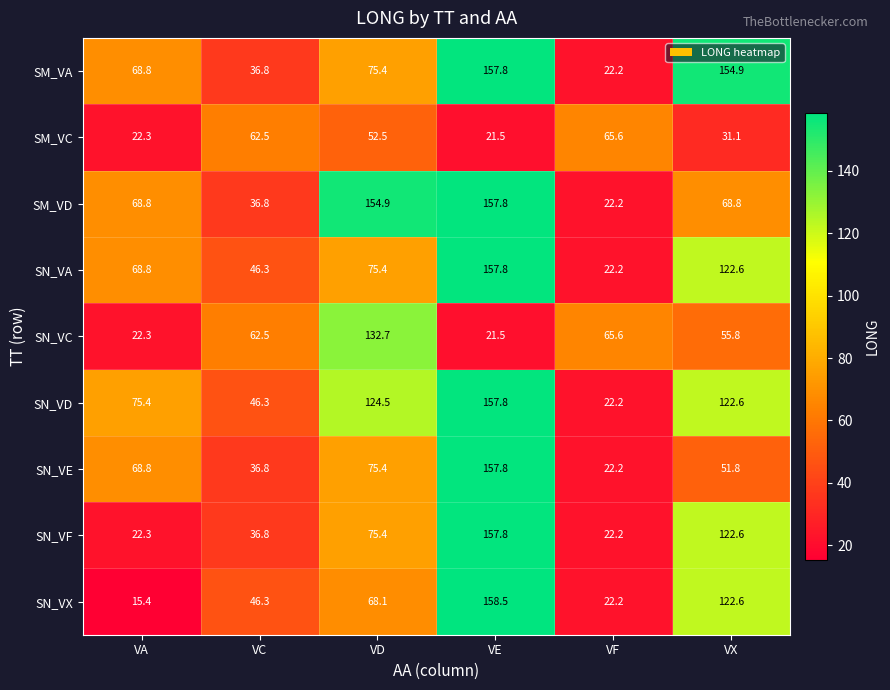

Where does the SN_VF series first go above 75?

VD